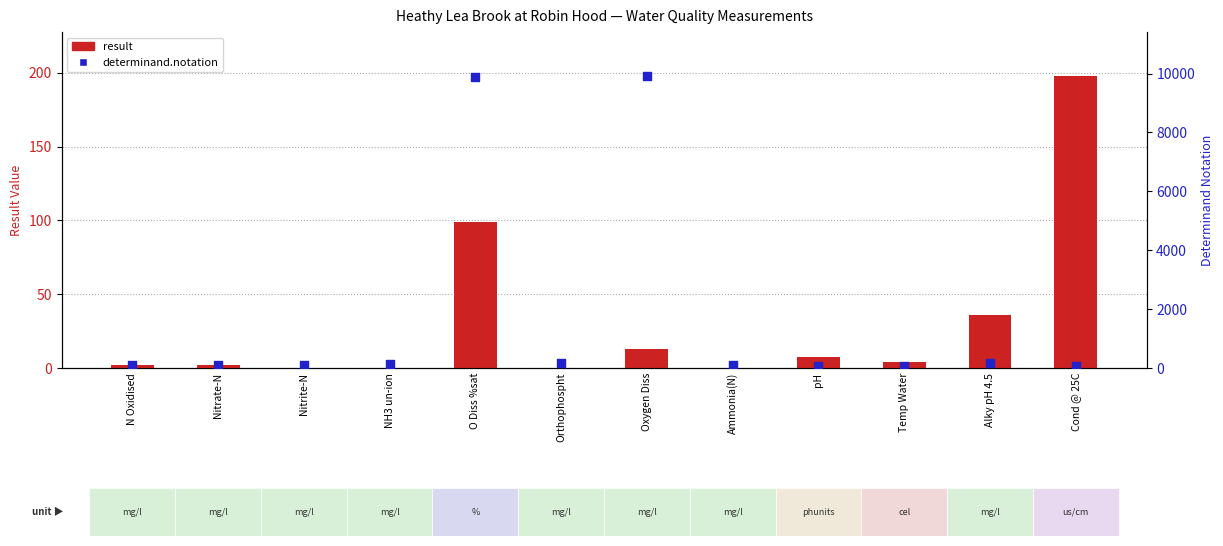

Which series has the largest total across all categories?

determinand.notation